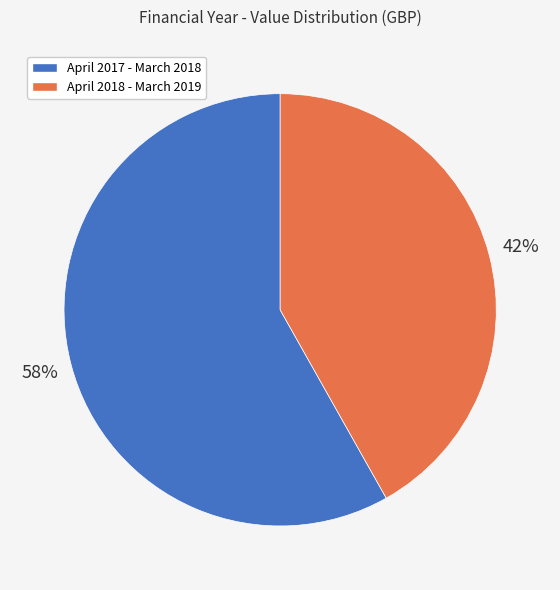

How many slices are in this pie chart?

2